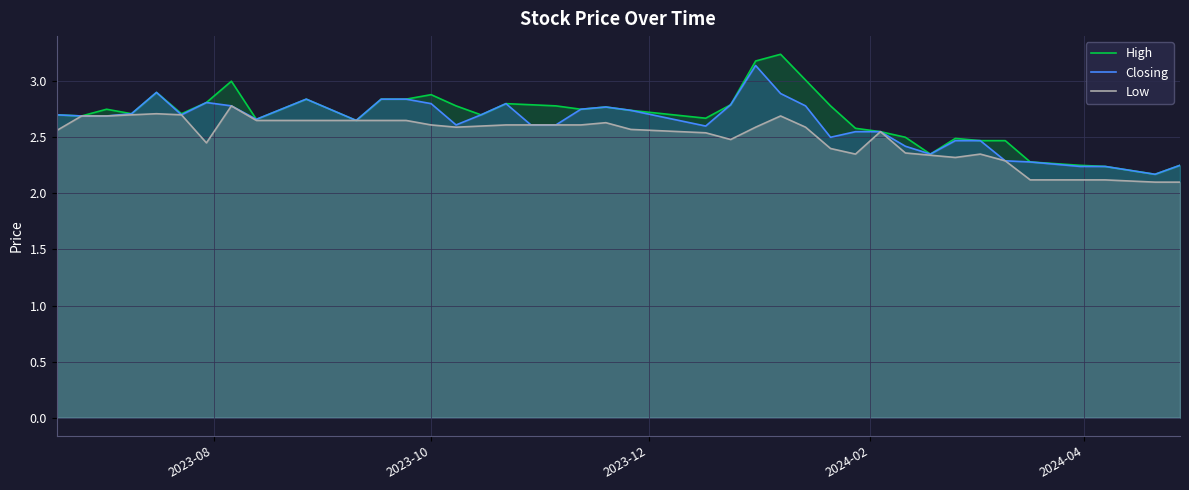

What are all the series names shown in the legend?

High, Closing, Low